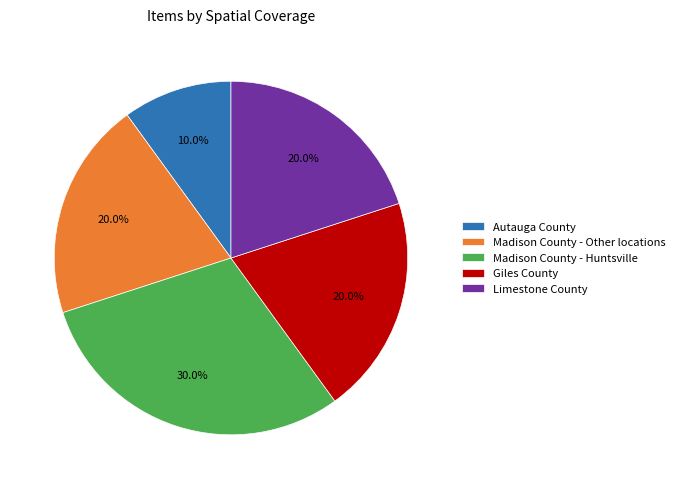

Does Giles County represent more than half of the total?

No